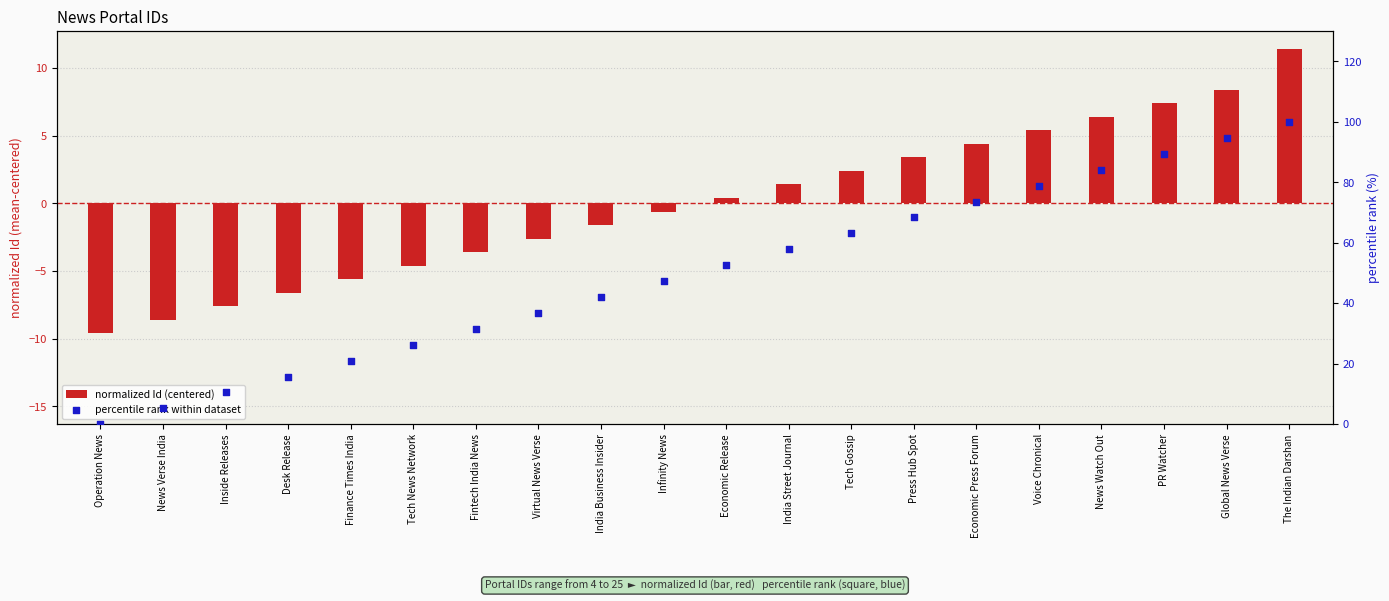

At which category is the sum across all series the highest?

The Indian Darshan